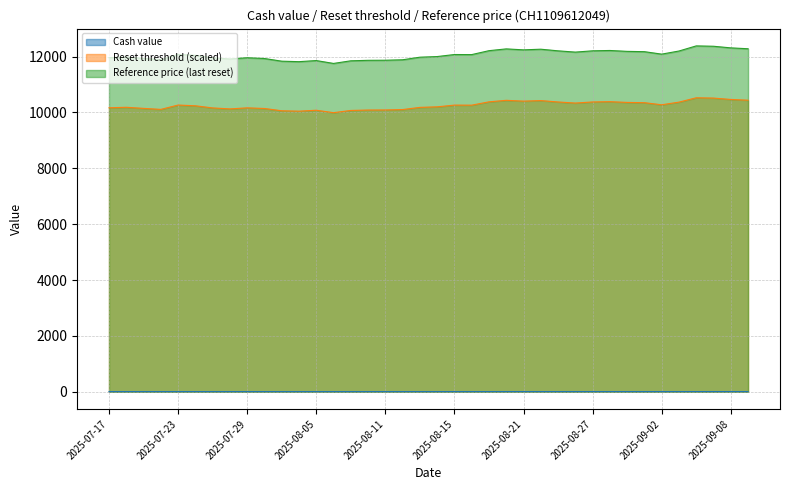

Rank the categories by Reference price (last reset) value from lowest to highest.

2025-08-06, 2025-08-04, 2025-07-31, 2025-08-07, 2025-08-05, 2025-08-08, 2025-08-11, 2025-08-12, 2025-07-22, 2025-07-28, 2025-07-30, 2025-07-21, 2025-07-25, 2025-07-29, 2025-07-17, 2025-08-13, 2025-07-18, 2025-08-14, 2025-07-24, 2025-08-18, 2025-08-15, 2025-07-23, 2025-09-02, 2025-08-26, 2025-09-01, 2025-08-29, 2025-09-03, 2025-08-25, 2025-08-27, 2025-08-19, 2025-08-28, 2025-08-21, 2025-08-22, 2025-08-20, 2025-09-09, 2025-09-08, 2025-09-05, 2025-09-04